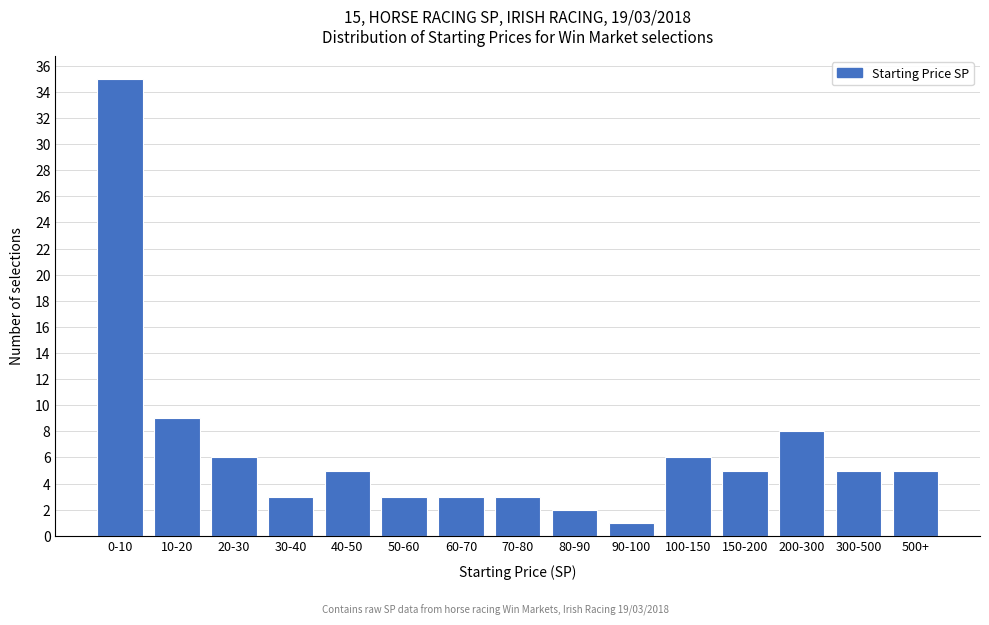

Reading left to right, extract all data points from this chart.

0-10=35	10-20=9	20-30=6	30-40=3	40-50=5	50-60=3	60-70=3	70-80=3	80-90=2	90-100=1	100-150=6	150-200=5	200-300=8	300-500=5	500+=5